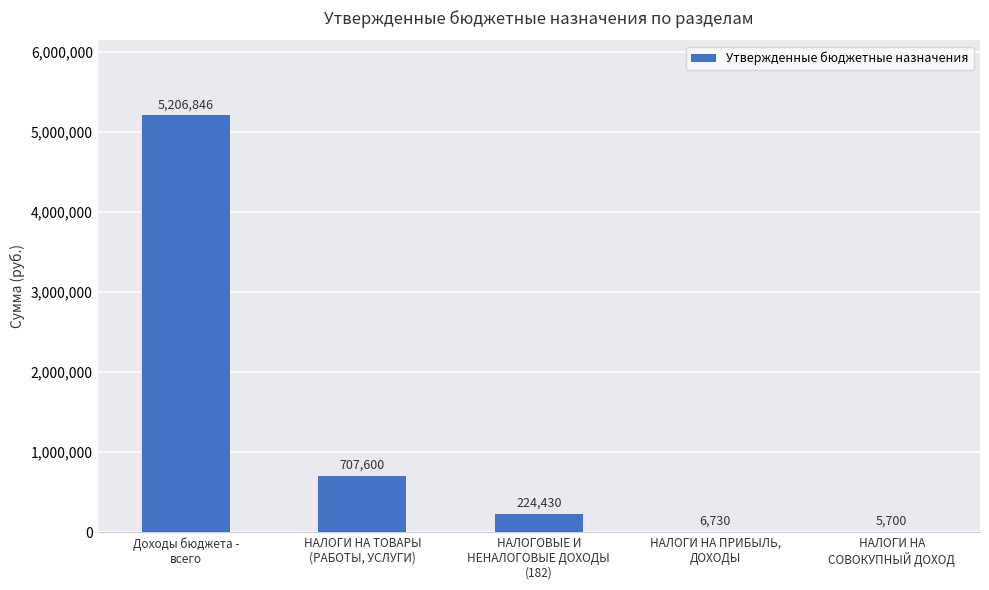

Are the bars horizontal?

No